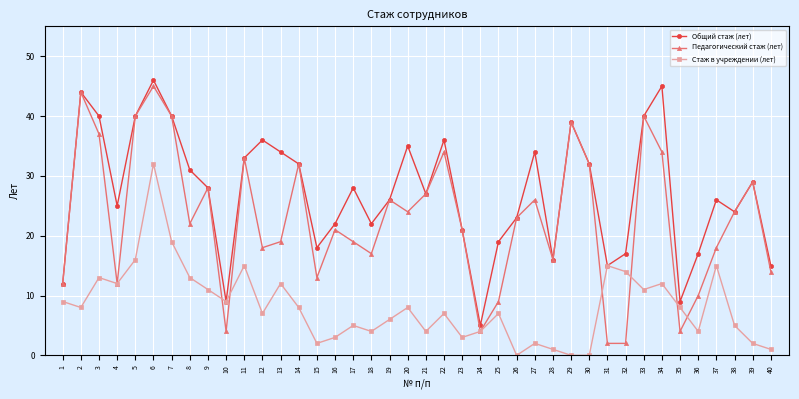

Reading left to right, what are all the values shown in this chart?

Общий стаж (лет): 12	44	40	25	40	46	40	31	28	9	33	36	34	32	18	22	28	22	26	35	27	36	21	5	19	23	34	16	39	32	15	17	40	45	9	17	26	24	29	15
Педагогический стаж (лет): 12	44	37	12	40	45	40	22	28	4	33	18	19	32	13	21	19	17	26	24	27	34	21	4	9	23	26	16	39	32	2	2	40	34	4	10	18	24	29	14
Стаж в учреждении (лет): 9	8	13	12	16	32	19	13	11	9	15	7	12	8	2	3	5	4	6	8	4	7	3	4	7	0	2	1	0	0	15	14	11	12	8	4	15	5	2	1